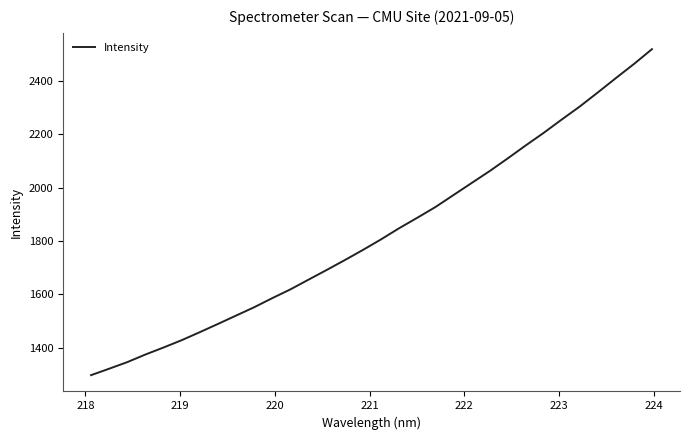

Count the number of values greater than 1805.

16